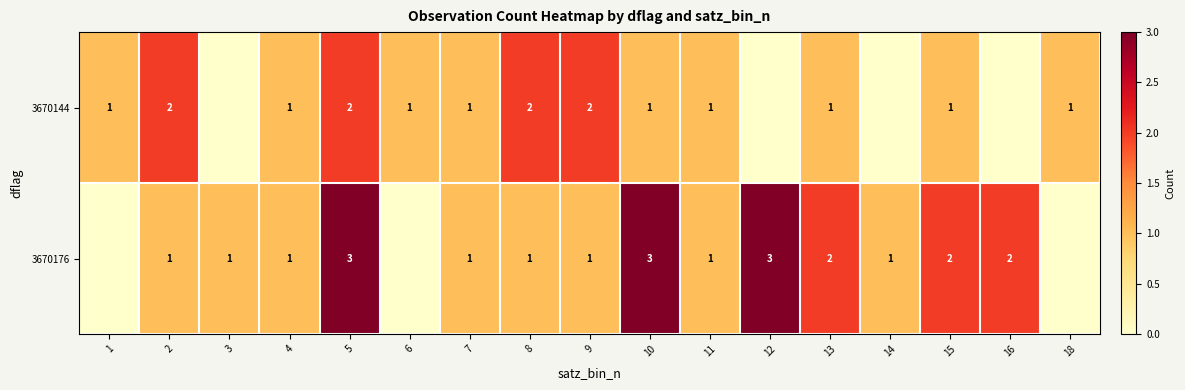

Between 11 and 15, which series saw the biggest shift?

3670176